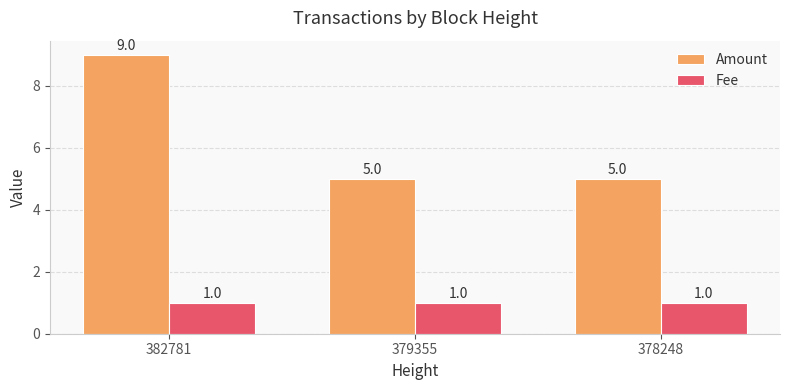

At how many categories does at least one series exceed 3?

3